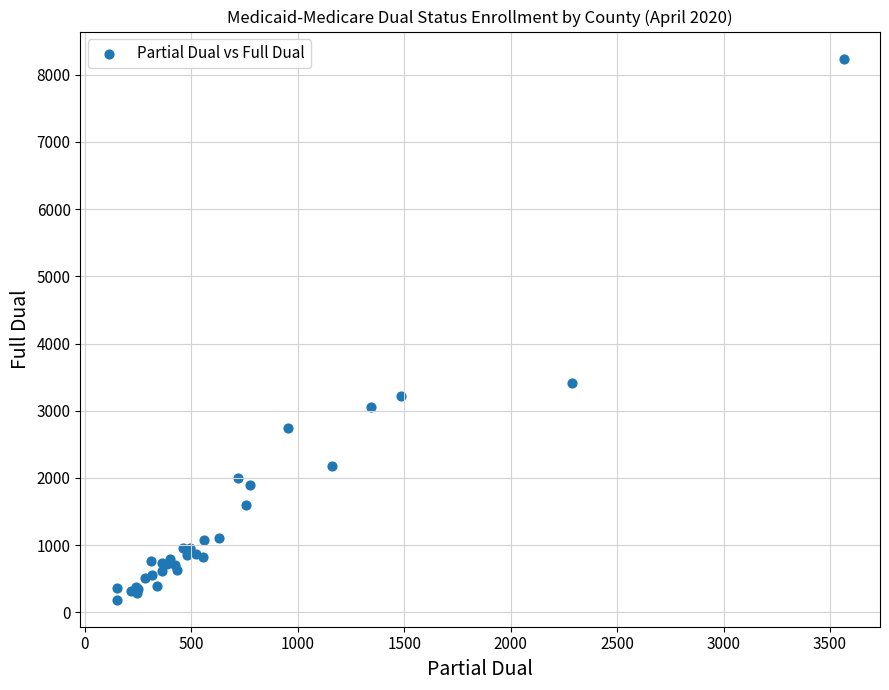

What Y value in the scatter plot is closest to 4214?

3420